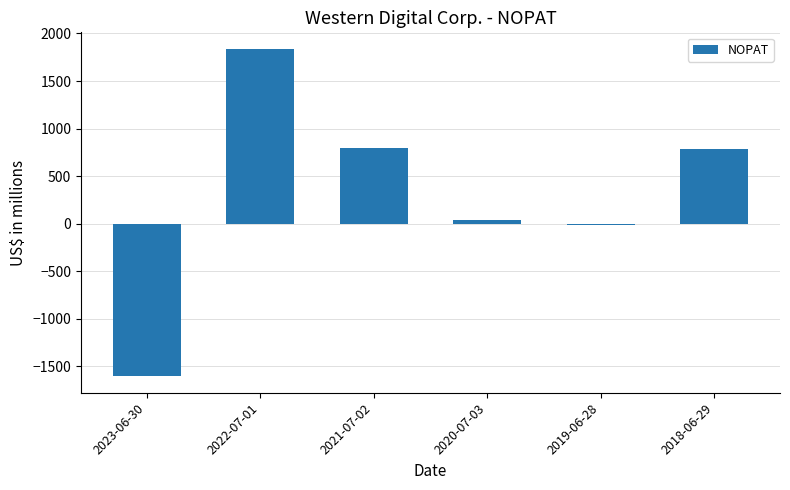

Which label corresponds to the largest value in the chart?

2022-07-01